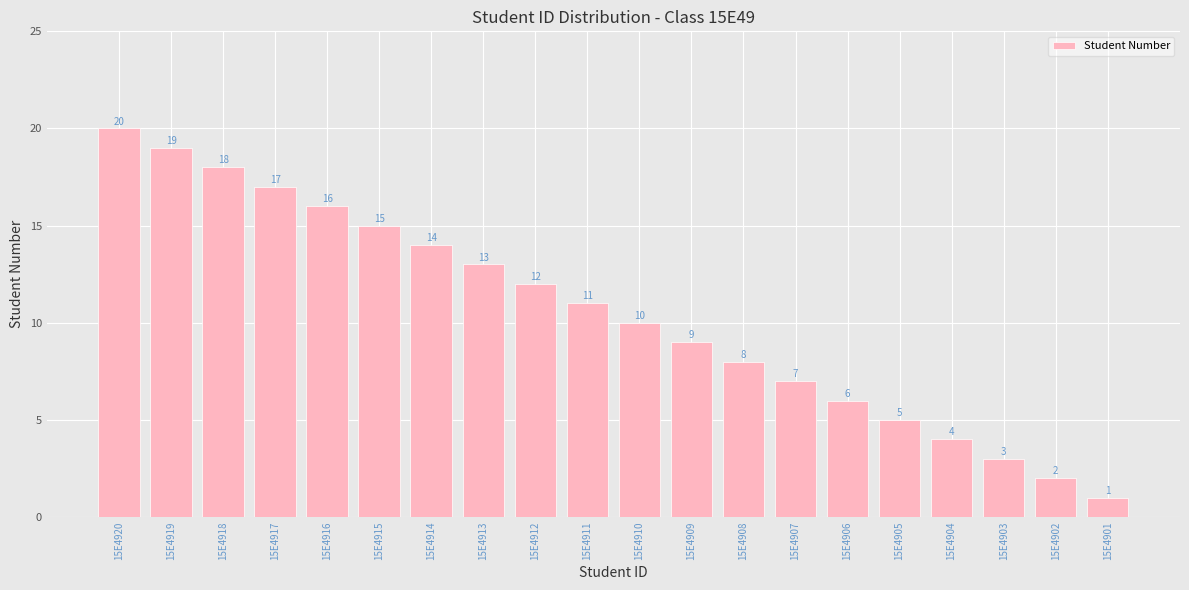

Which label corresponds to the largest value in the chart?

15E4920